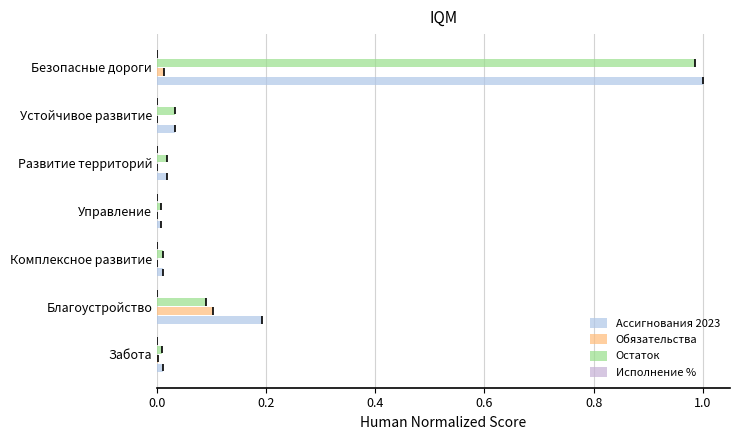

What position from the left is Благоустройство?

2